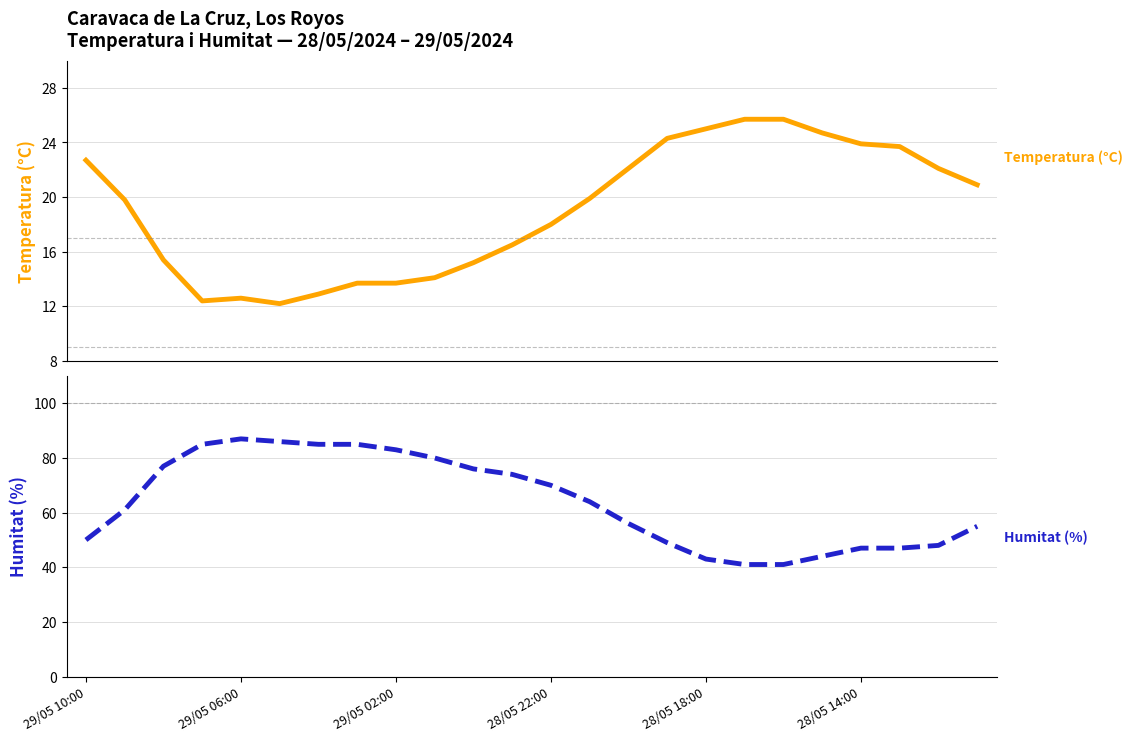

Rank the series at 18 from highest to lowest value.

Humitat (%), Temperatura (°C)